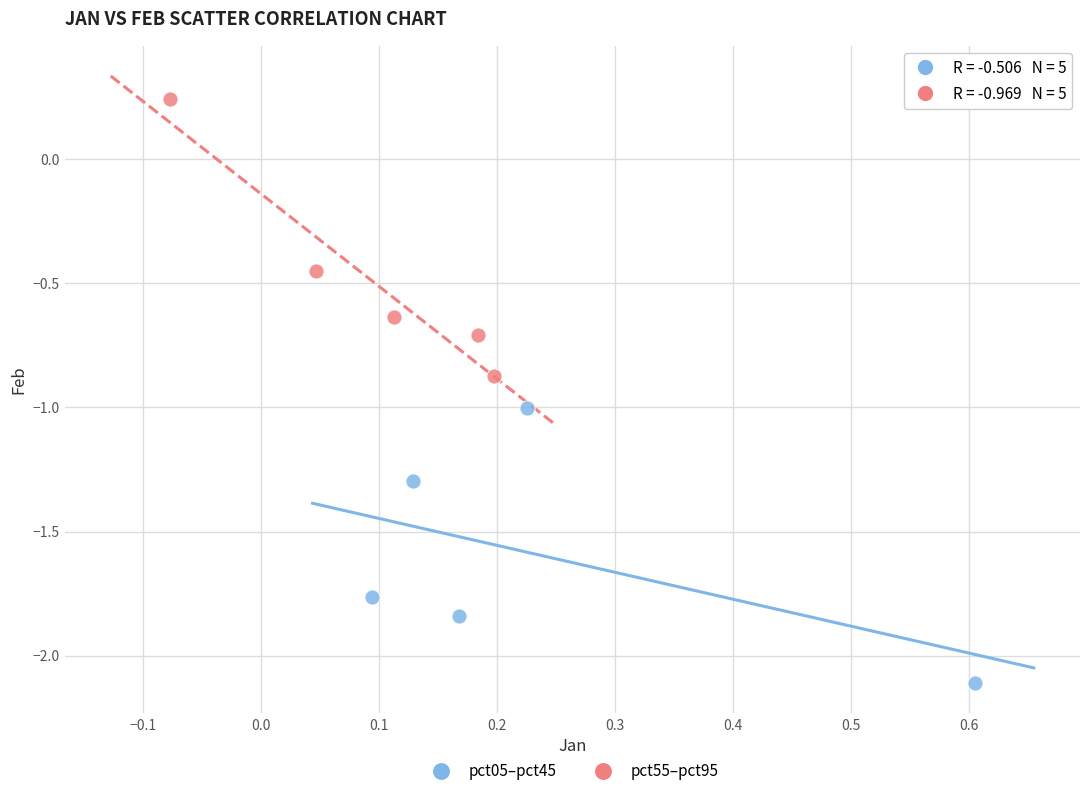

What are all the series names shown in the legend?

pct05–pct45, pct55–pct95